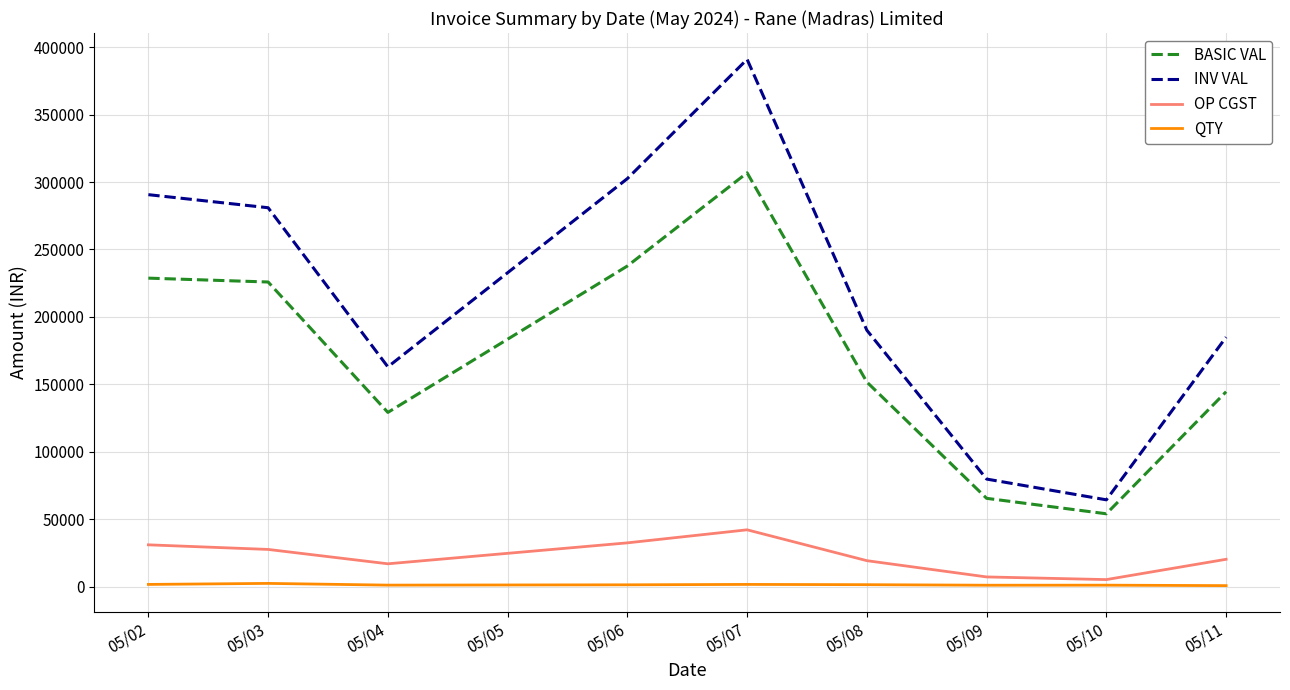

What are all the series names shown in the legend?

BASIC VAL, INV VAL, OP CGST, QTY